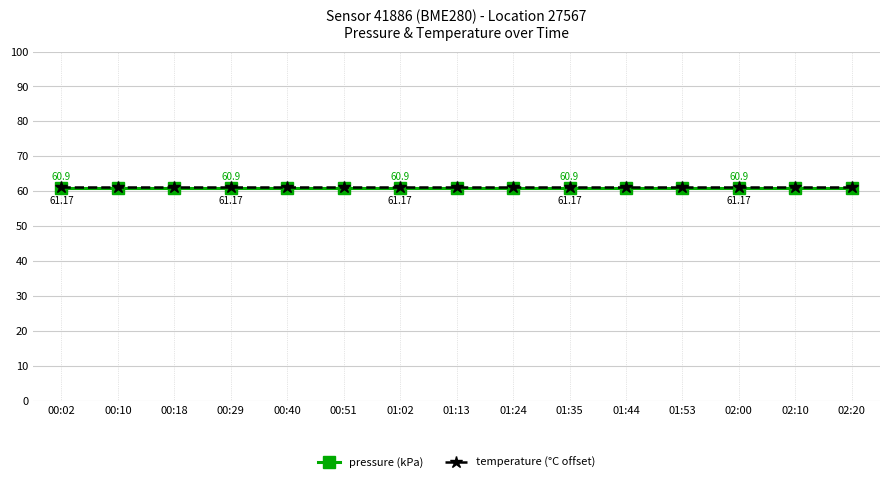

What is the label of the 5th point from the left?

00:40